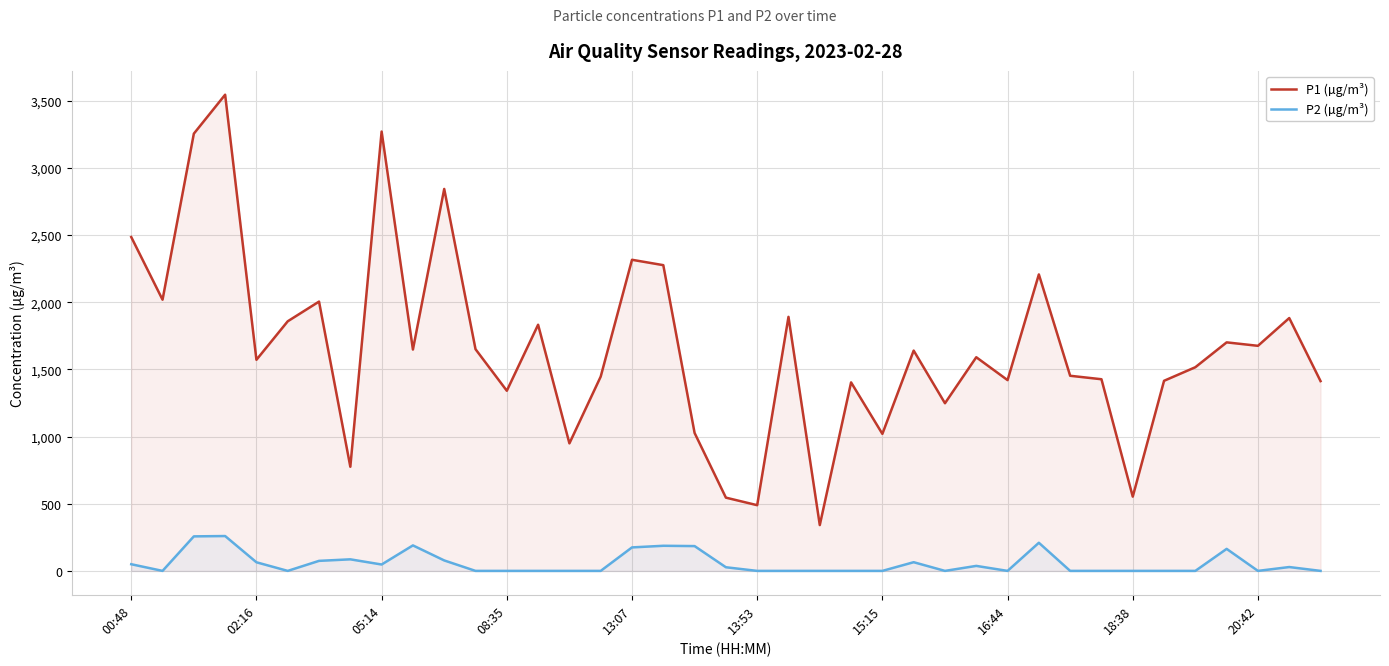

Rank the series by their average value, from highest to lowest.

P1 (µg/m³), P2 (µg/m³)